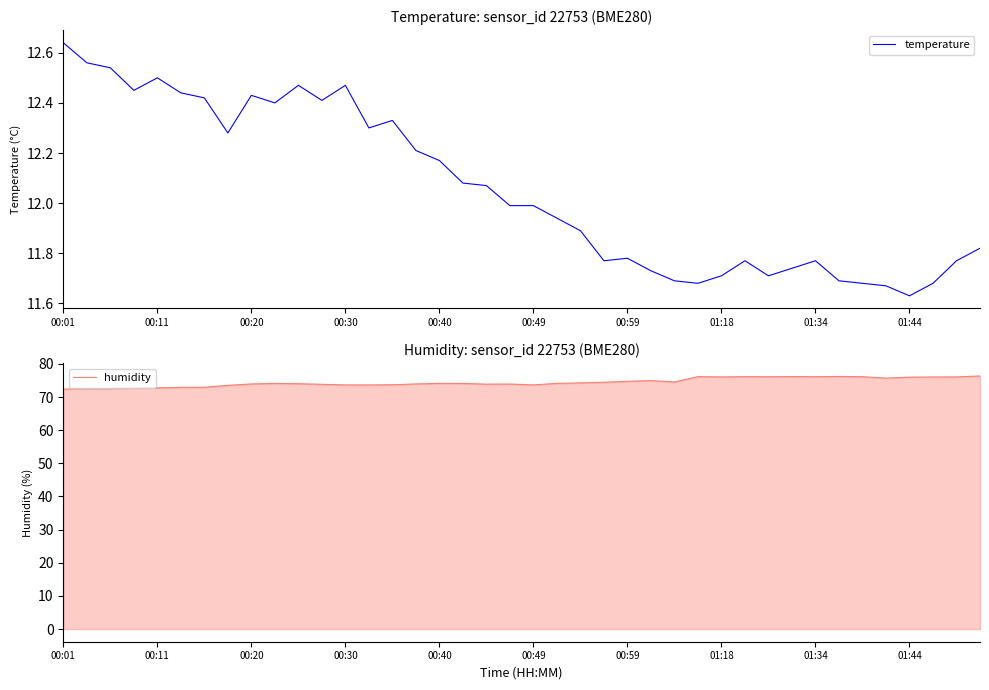

The value of humidity at 00:40 is 74.1. True or false?

True